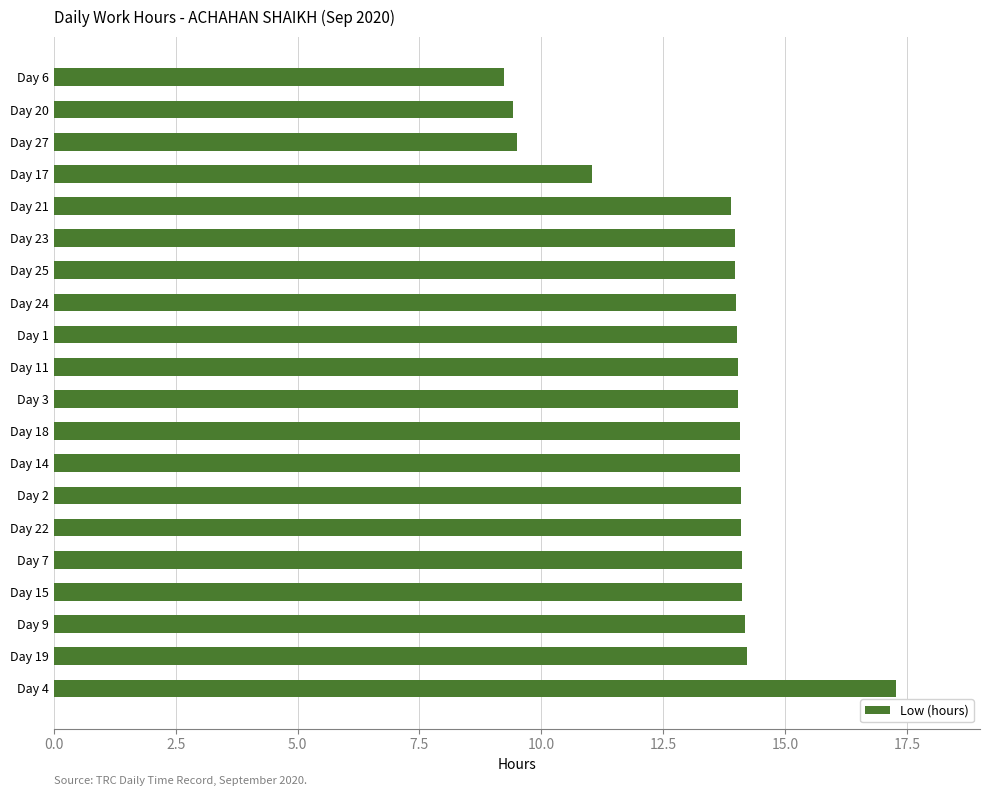

Which label corresponds to the smallest value in the chart?

Day 6